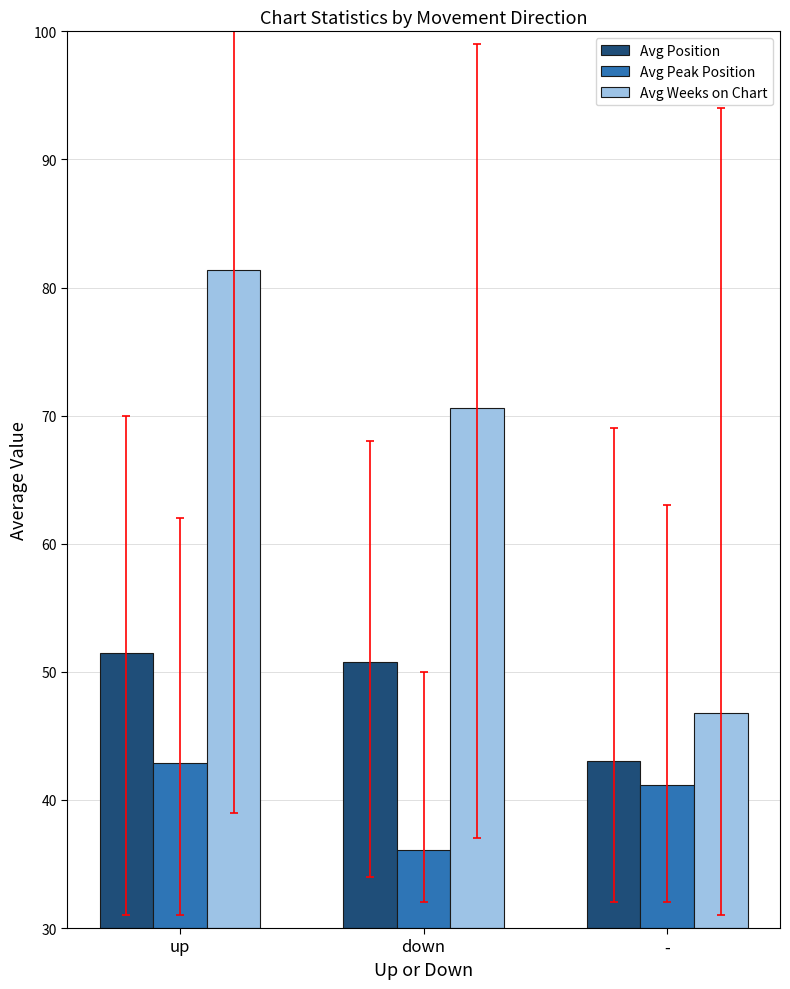

What is the difference between the Avg Weeks on Chart values at up and -?

34.6